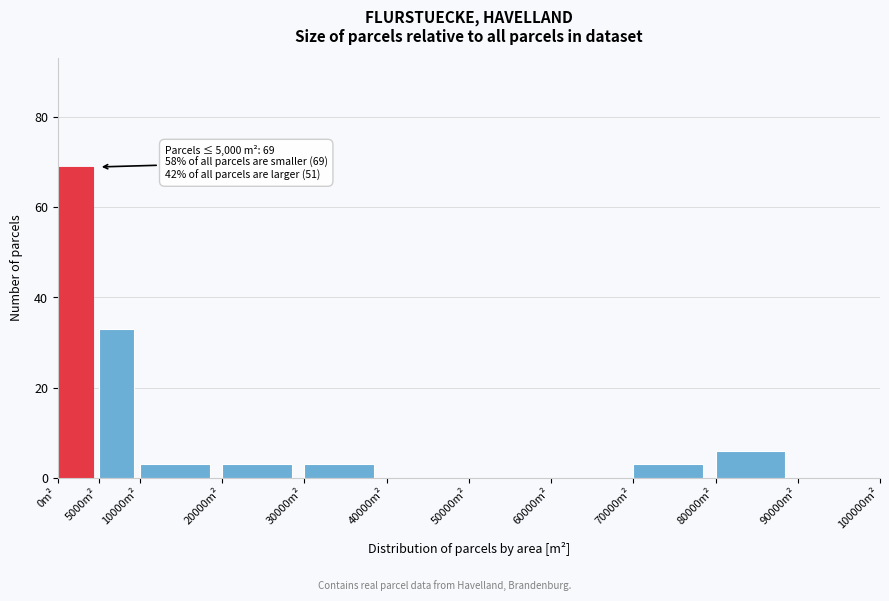

Which range on the x-axis has the tallest bar?

0 to 5000